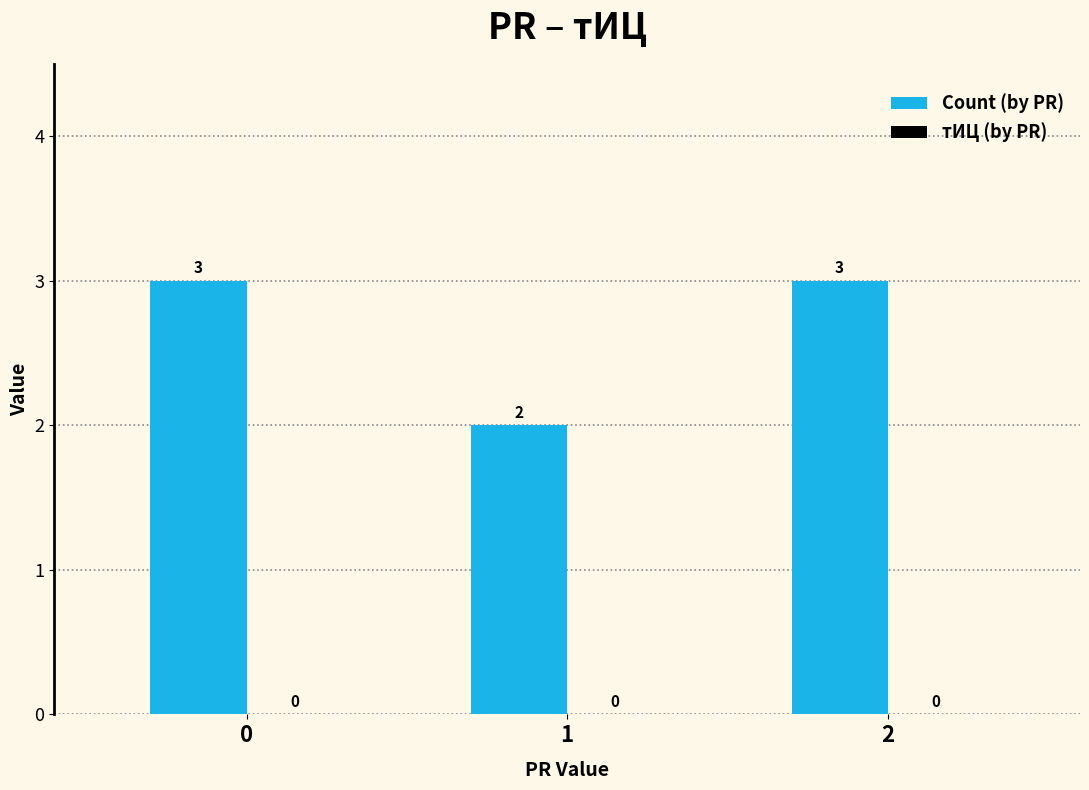

How many values are between 2 and 3?

3